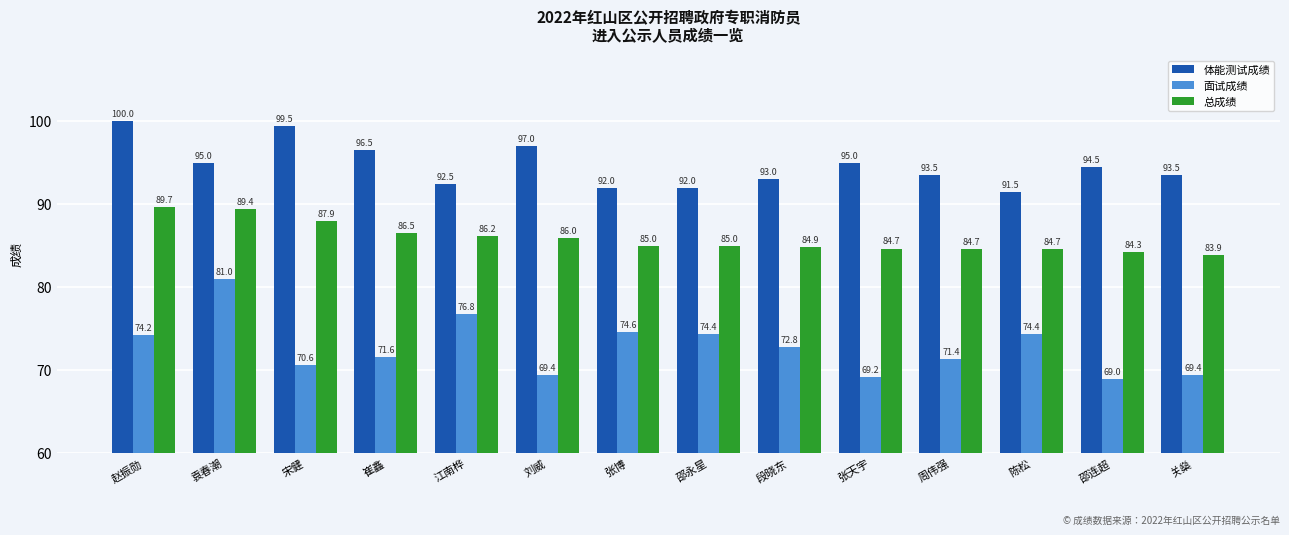

Is it true that 面试成绩 equals 104.3 at 陈松?

False